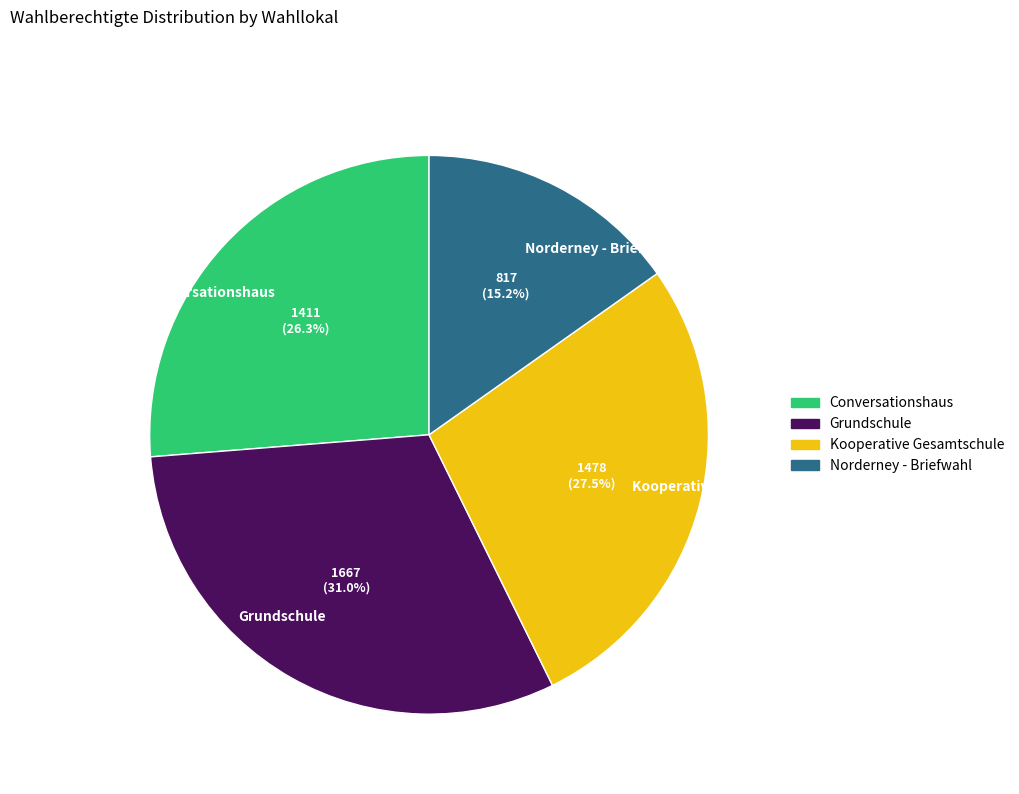

Rank the categories by value from highest to lowest.

Grundschule, Kooperative Gesamtschule, Conversationshaus, Norderney - Briefwahl